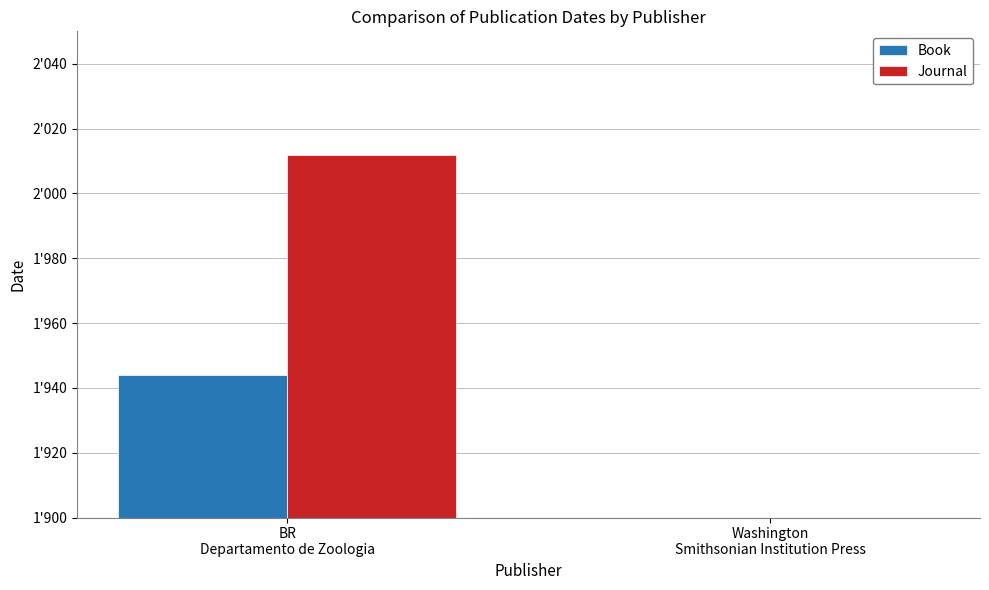

The Book series shows 1944 at BR
Departamento de Zoologia. True or false?

True